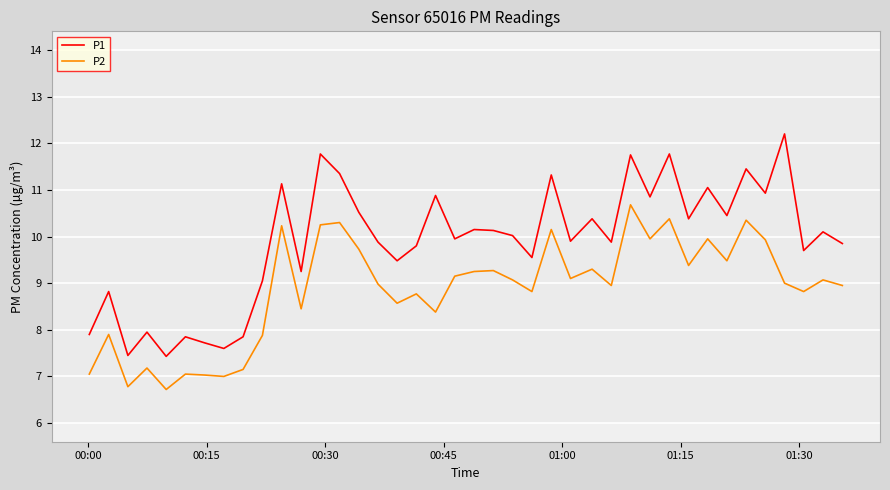

How many interior local peaks does the P2 series have?

14